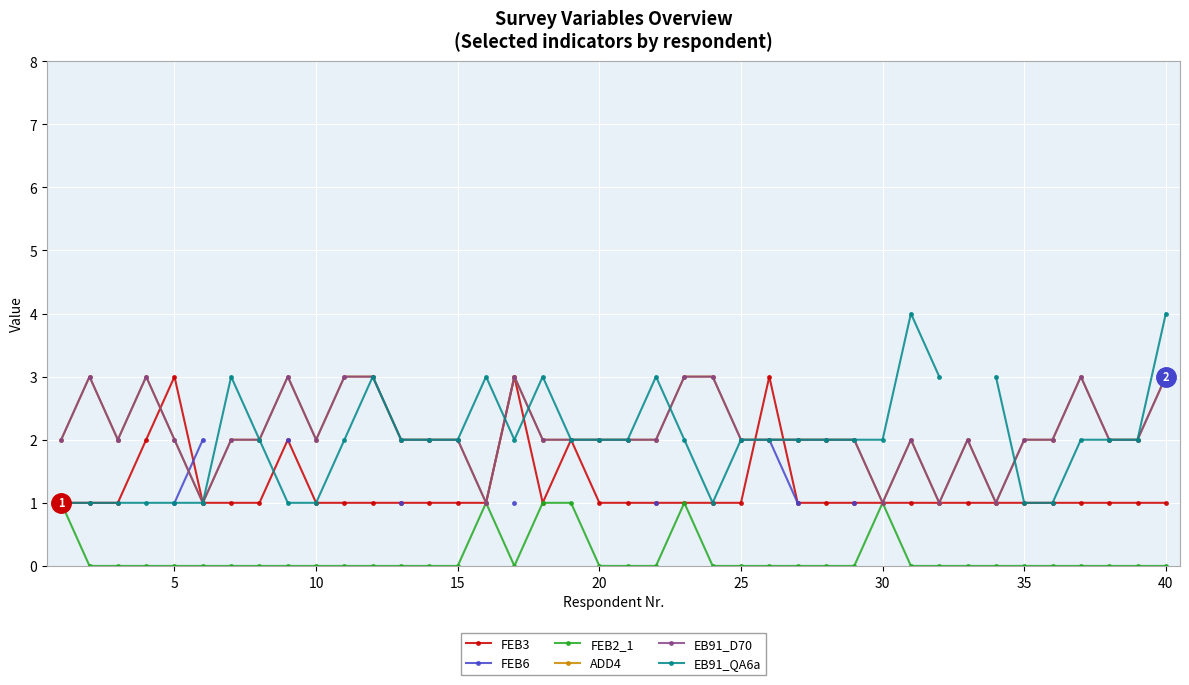

What is the maximum value for FEB2_1?

1